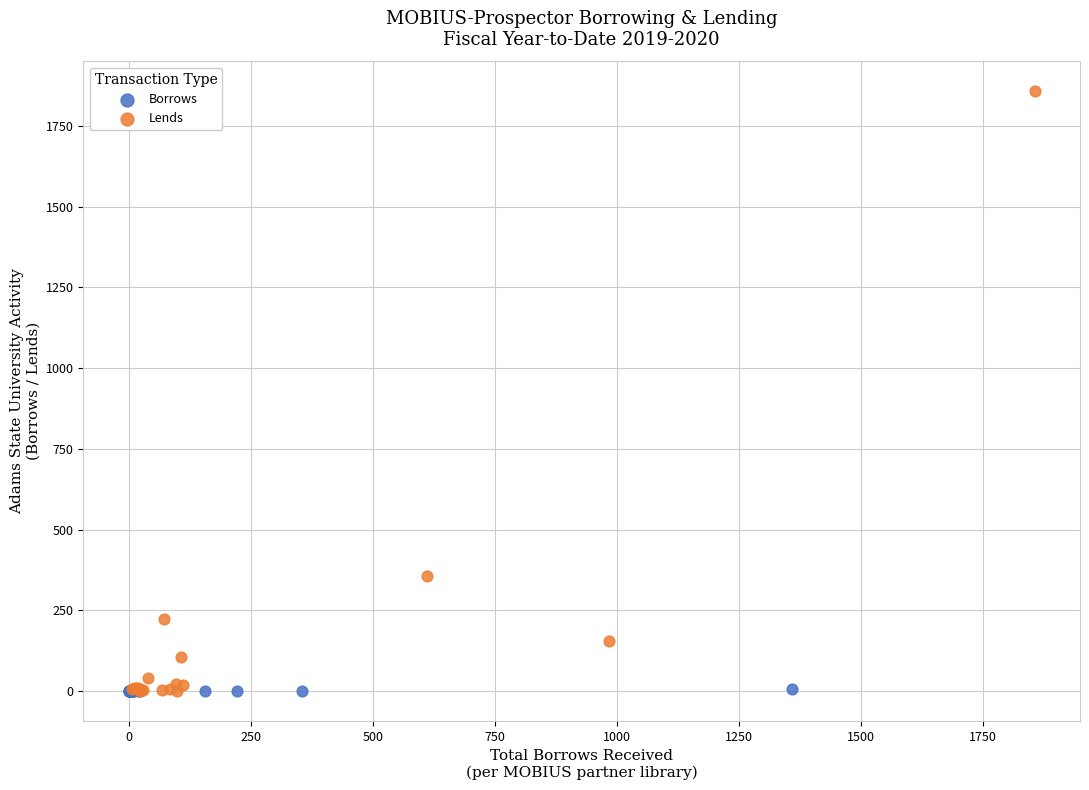

Which series contains the highest Y value?

Lends